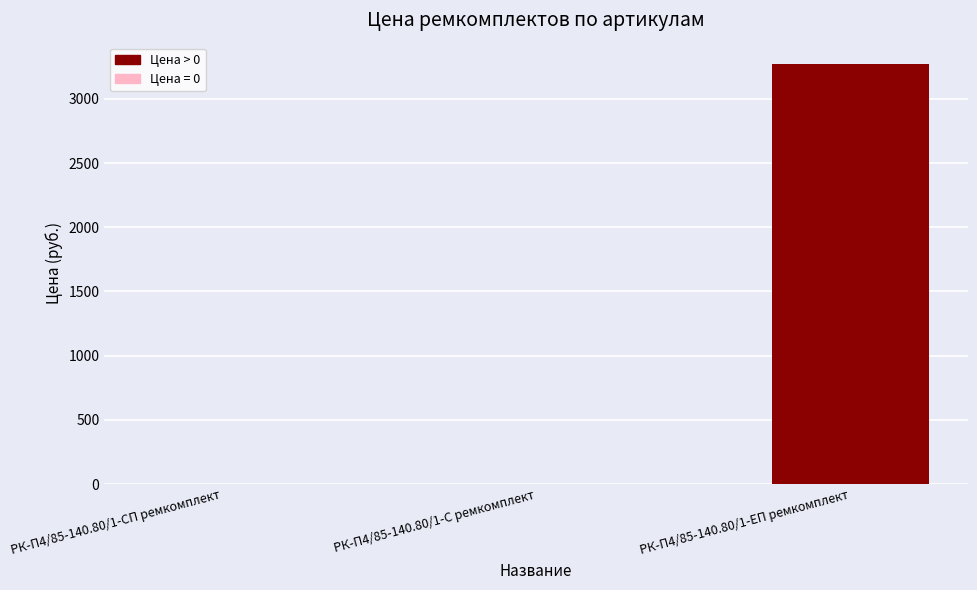

What is the average value?

1091.2